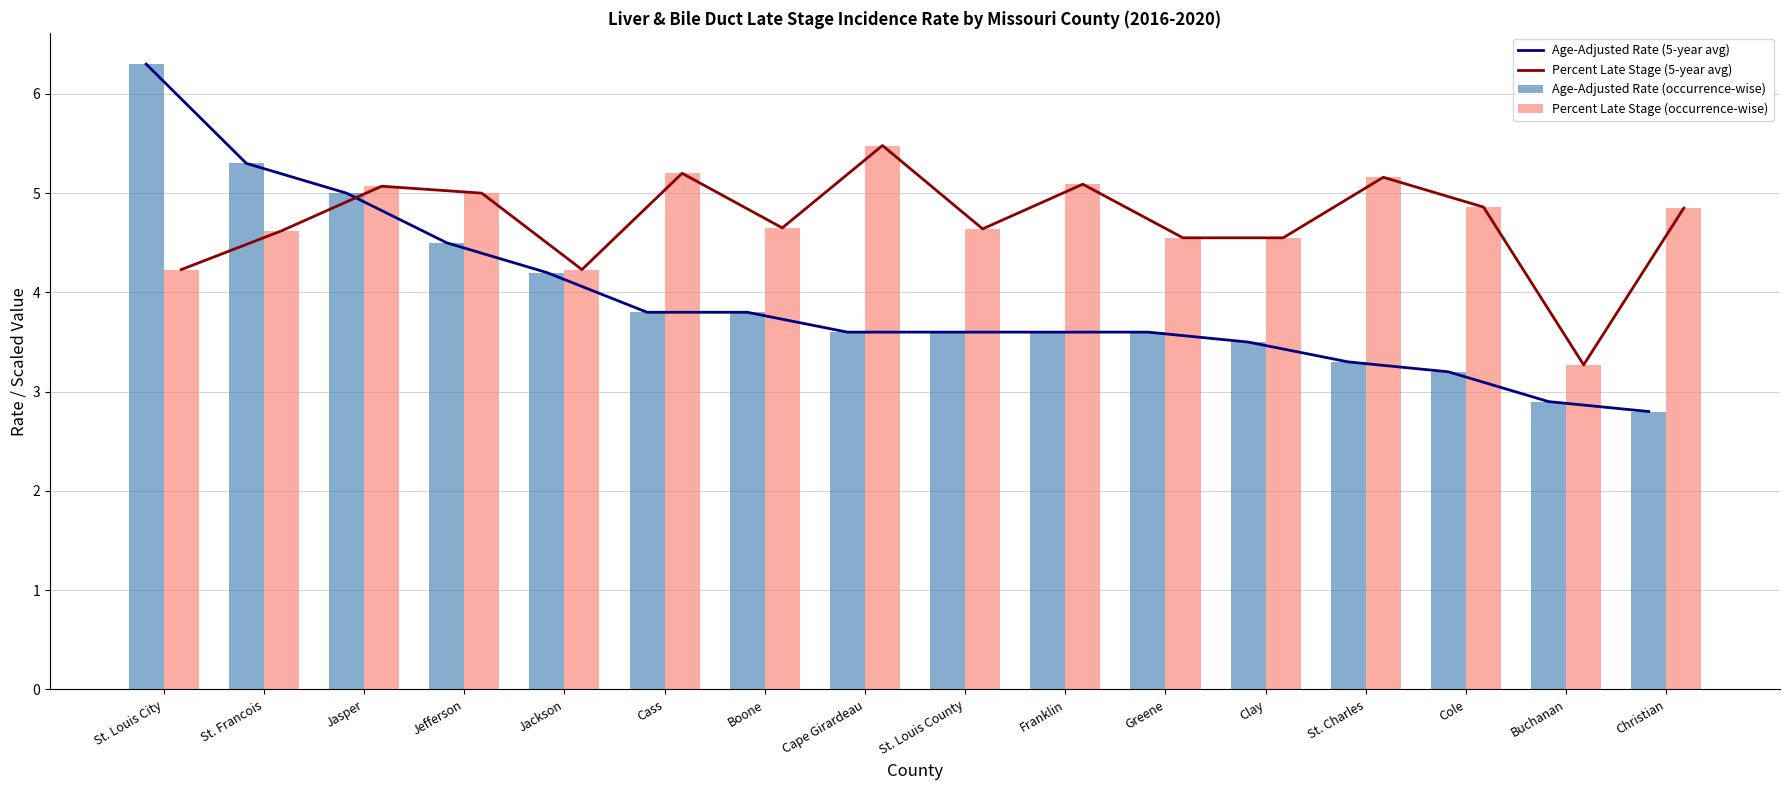

How many values in the Percent Late Stage (occurrence-wise) series exceed 4?

15